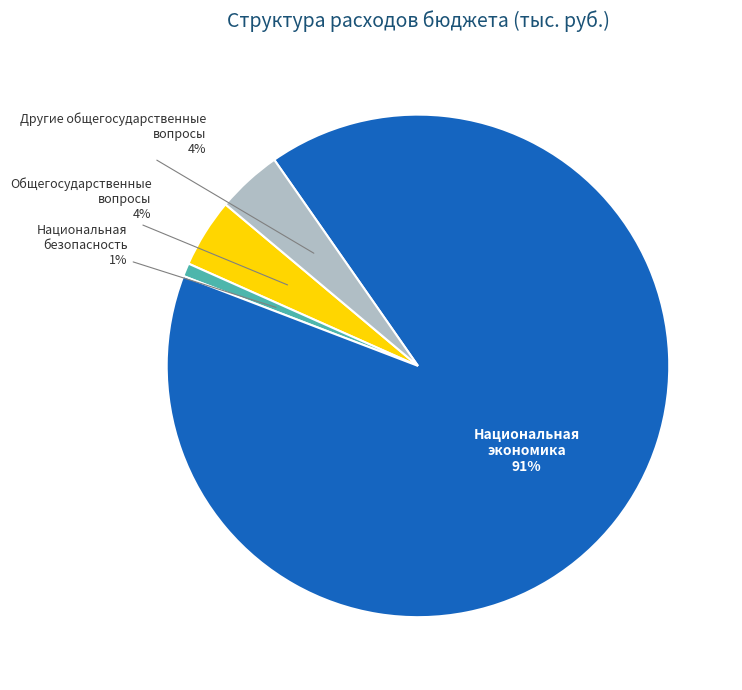

Which has a higher value, Национальная безопасность or Другие общегосударственные вопросы?

Другие общегосударственные вопросы